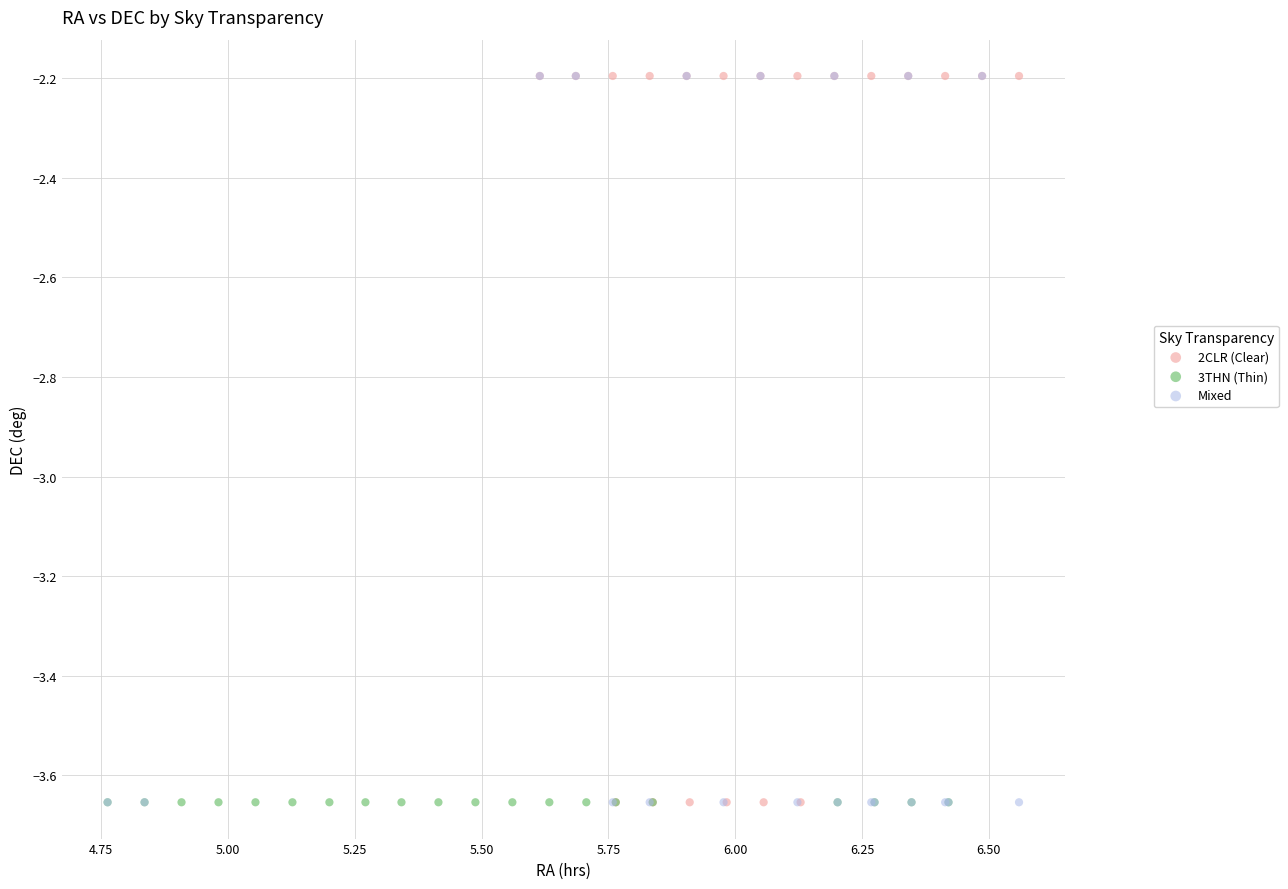

What are all the series names shown in the legend?

2CLR (Clear), 3THN (Thin), Mixed